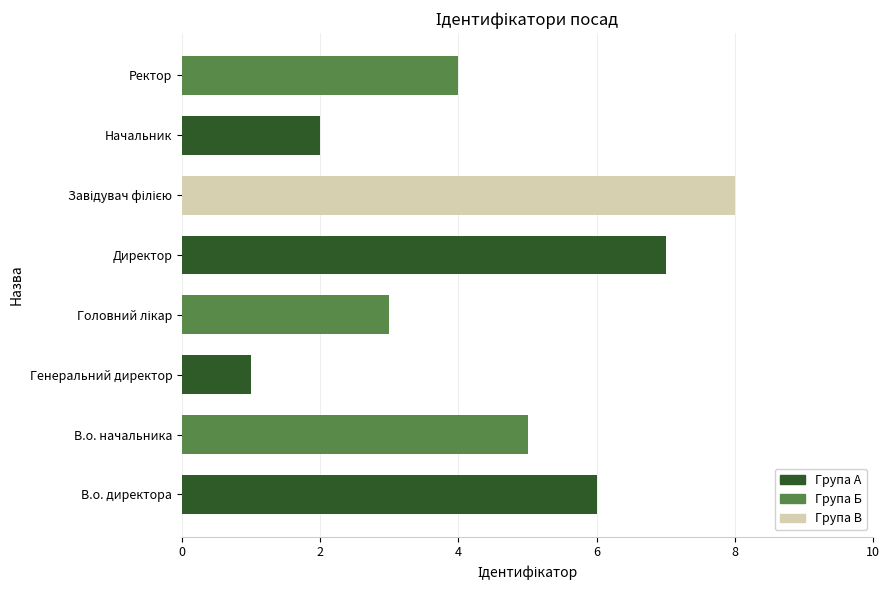

The chart shows a value of 1 at Генеральний директор. True or false?

True